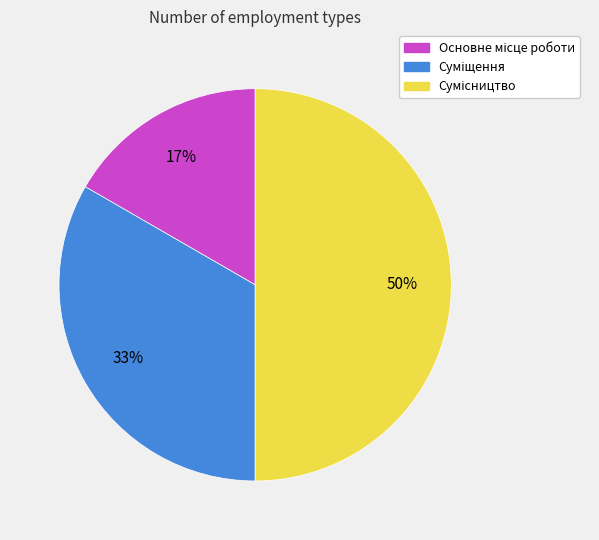

To the nearest percent, what is the difference between the largest and smallest slice percentages?

33%